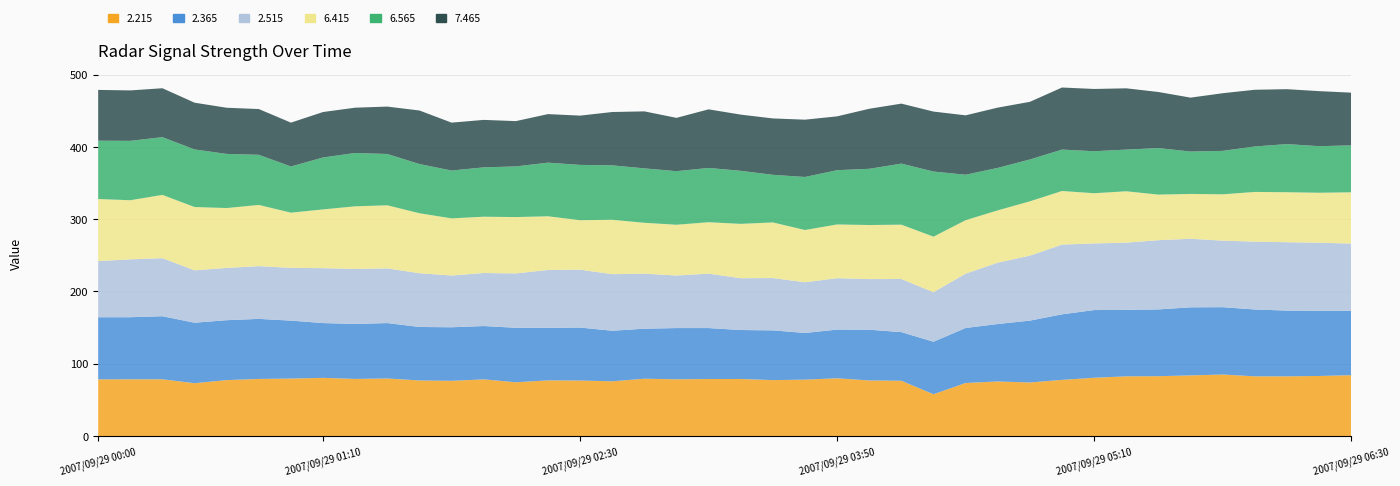

Reading left to right, what are all the values shown in this chart?

2.215: 78.4	78.5	78.5	73.1	77.4	79.0	79.5	80.5	79.0	79.6	76.9	76.4	78.4	74.4	77.0	76.8	75.7	79.3	78.5	78.9	78.9	77.4	78.0	79.9	76.9	76.5	57.8	73.4	75.5	74.1	77.7	80.6	82.6	82.8	83.9	85.1	82.6	82.6	83.1	84.2
2.365: 86.0	85.9	87.3	83.7	82.9	83.1	80.2	75.8	76.1	76.7	74.0	74.1	73.8	75.4	72.7	73.3	70.0	69.2	70.9	70.5	67.8	68.8	64.6	67.4	70.2	67.3	72.7	76.1	79.5	85.6	90.7	93.7	92.0	92.4	94.2	93.2	92.5	91.0	90.3	89.2
2.515: 77.7	80.1	80.3	72.5	72.3	73.0	73.0	76.0	76.1	75.7	74.4	71.6	73.4	75.2	80.1	80.1	78.3	76.2	72.7	75.3	71.7	72.4	70.2	71.1	70.1	73.5	68.5	75.2	84.9	89.9	96.5	92.2	93.0	95.8	94.9	92.1	93.9	94.6	94.1	92.9
6.415: 85.9	81.8	87.6	87.6	82.9	84.7	76.4	81.3	86.7	87.3	83.0	79.1	77.9	78.0	74.3	68.5	75.3	70.4	70.3	71.2	75.2	77.0	72.3	74.4	74.8	75.2	76.9	74.0	72.4	75.2	74.2	69.5	71.1	63.1	62.0	64.1	68.8	69.2	69.2	71.0
6.565: 80.7	82.2	79.9	79.7	74.9	69.4	63.9	71.9	73.8	71.0	68.1	66.2	68.3	70.1	74.2	76.5	75.3	75.3	74.1	75.1	73.4	65.9	73.4	75.1	77.8	84.5	90.1	62.9	58.8	57.9	57.3	58.1	57.7	64.4	58.7	60.1	62.9	66.6	64.4	64.9
7.465: 70.3	69.8	67.7	64.7	63.9	63.3	60.7	62.9	62.7	65.6	74.1	66.3	65.7	62.7	67.2	68.2	73.8	78.9	73.8	81.1	77.8	78.0	79.3	74.5	83.1	83.0	83.0	82.2	83.4	79.8	85.9	86.2	84.8	77.6	74.6	79.8	78.5	76.0	76.2	73.0